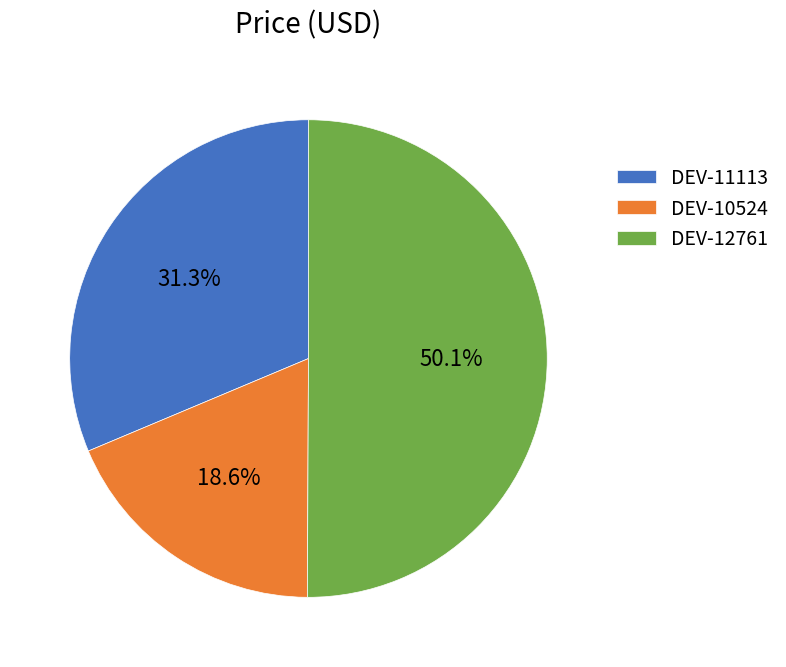

What portion of the pie excludes DEV-10524?

81.4%